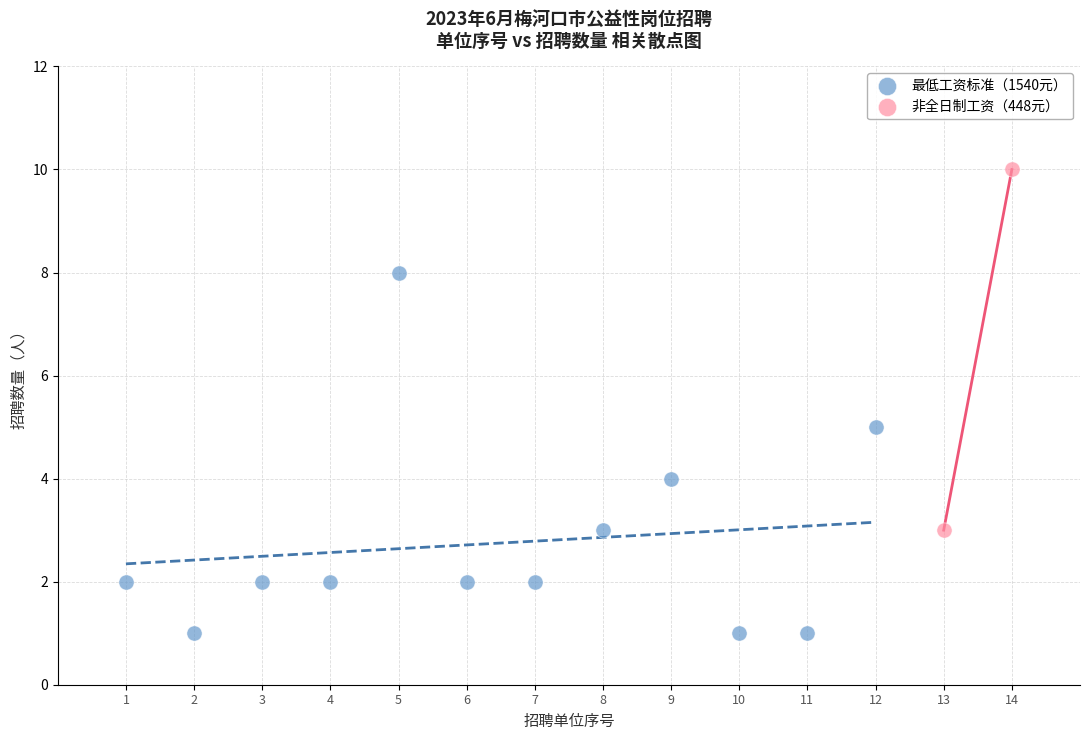

Which series reaches the minimum Y coordinate?

最低工资标准（1540元）